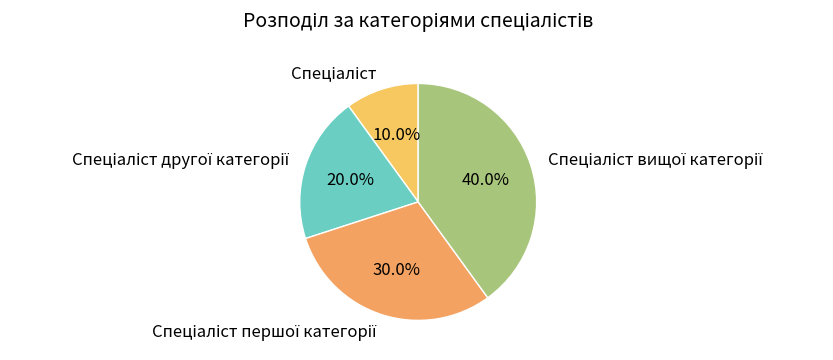

How many segments does this pie chart have?

4